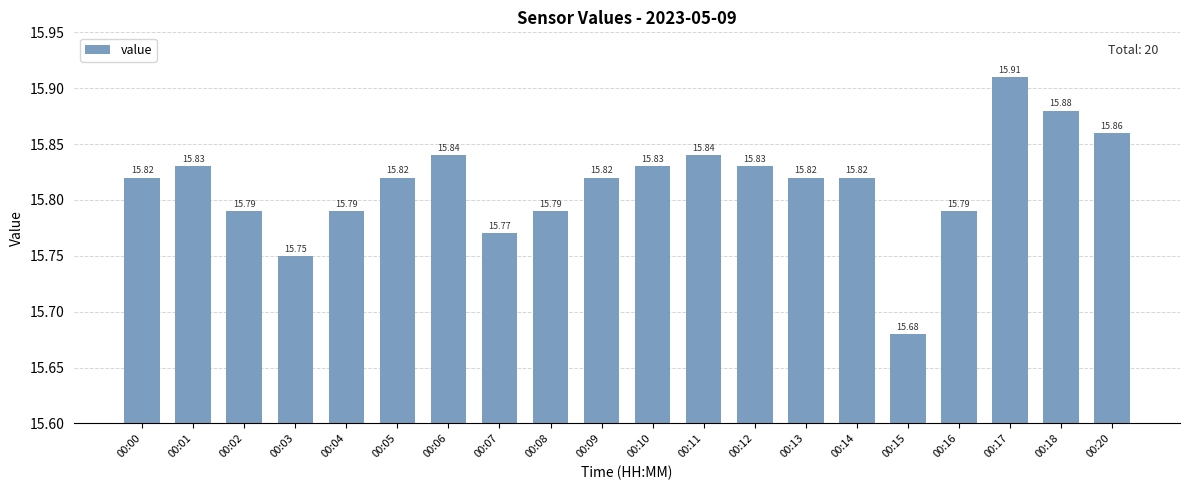

True or false: the data shows 22.9 at 00:00.

False